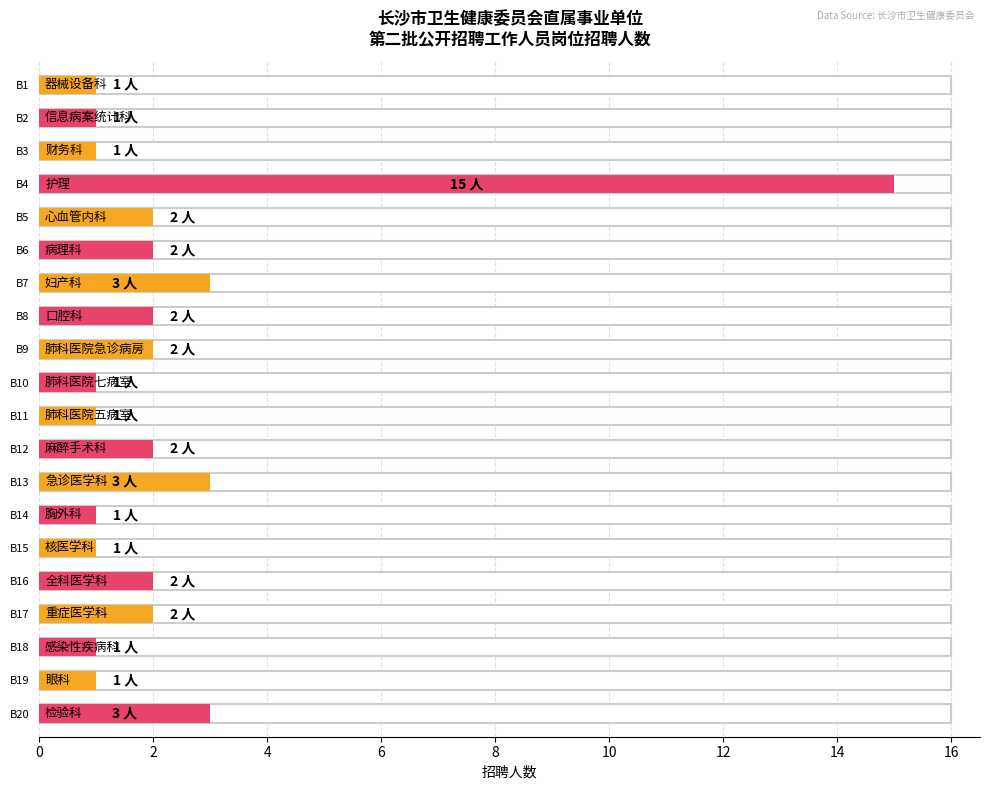

What is the average value?

2